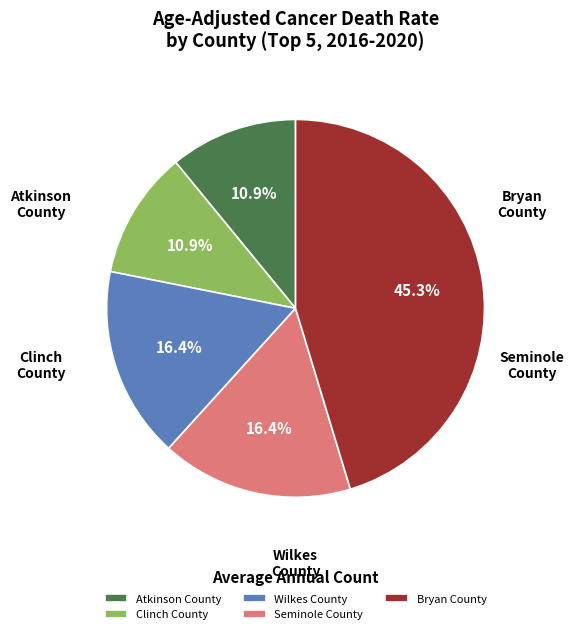

Count the number of slices in the pie.

5